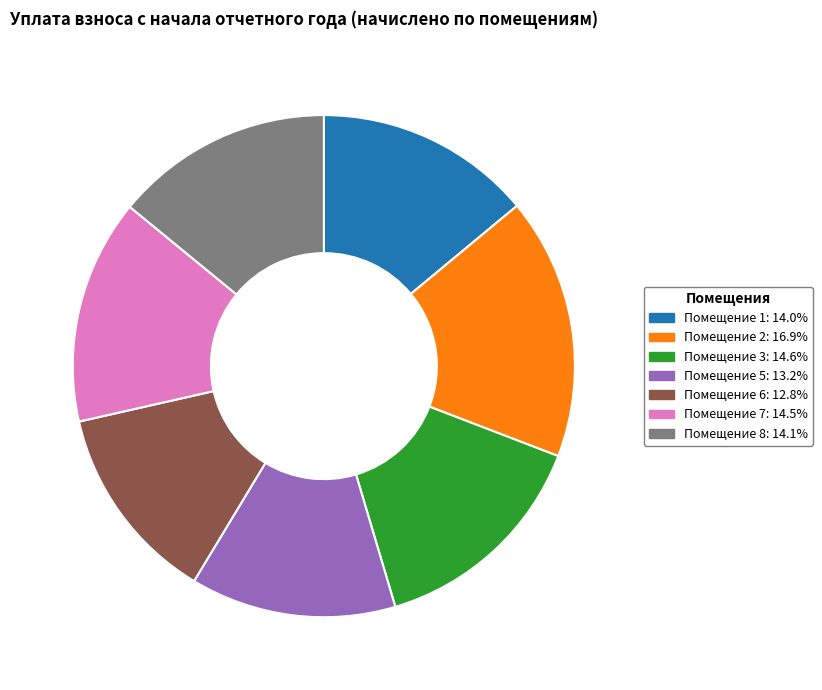

How many slices are in this pie chart?

7